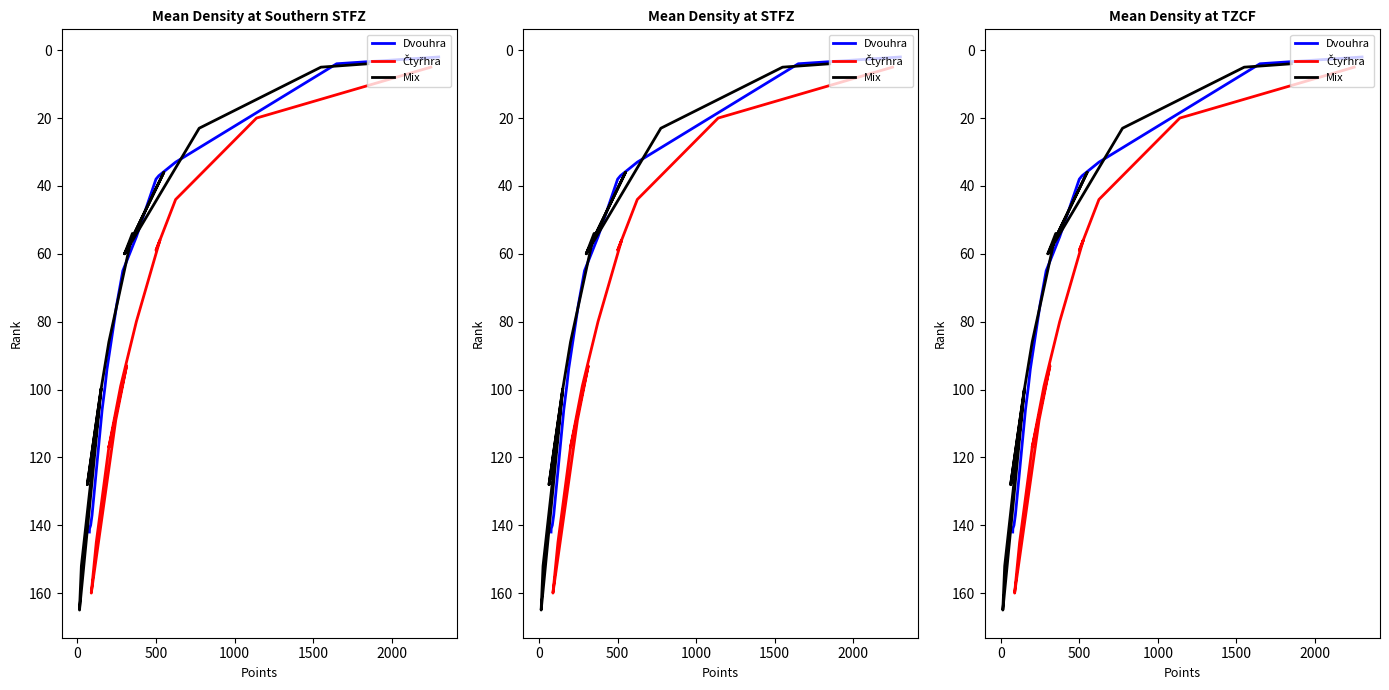

Is the value of Mix at 0 greater than the value of Dvouhra at 8?

No